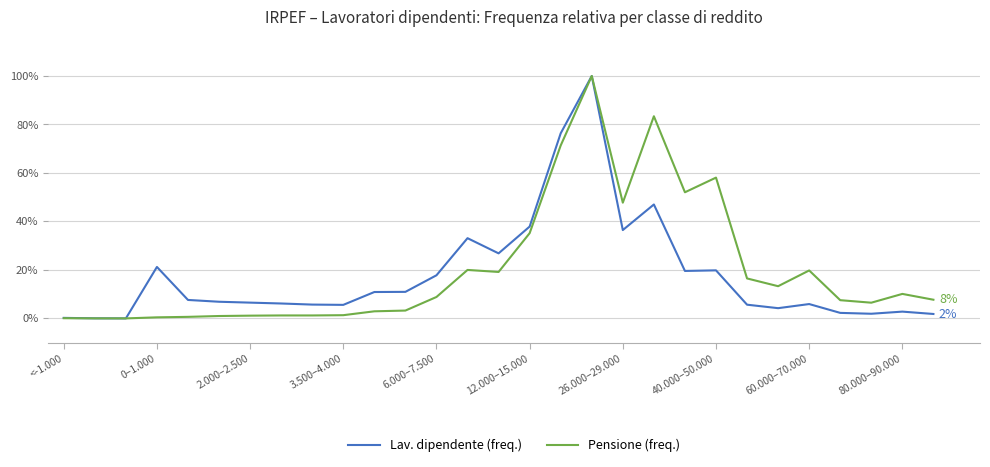

What are all the series names shown in the legend?

Lav. dipendente (freq.), Pensione (freq.)